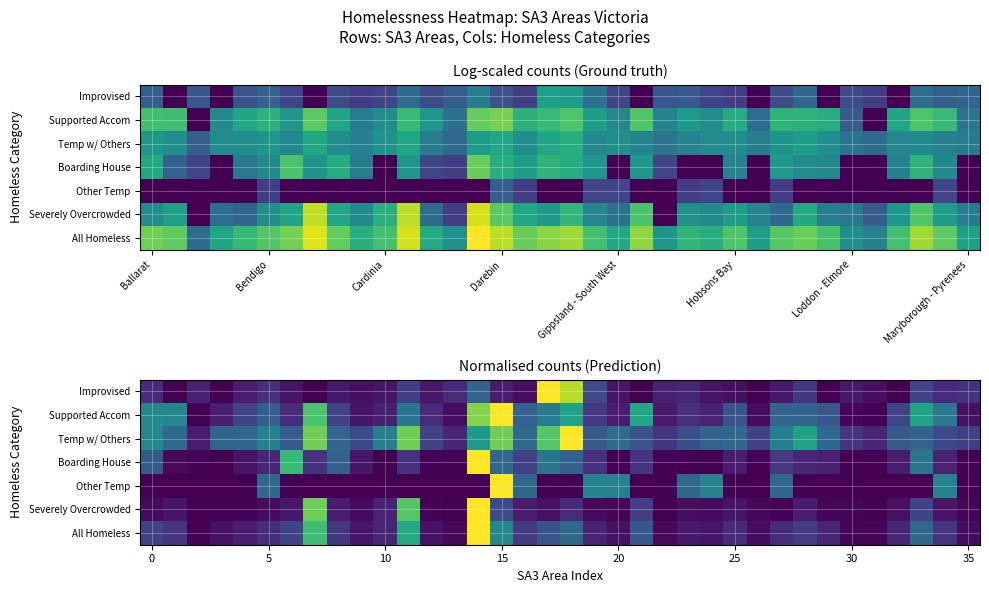

At how many categories does at least one series exceed 0?

36